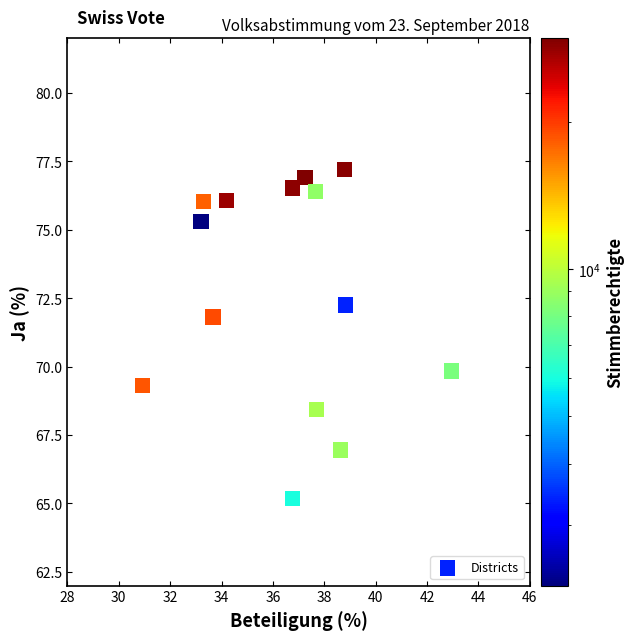

What is the range of X values (max minus min)?

12.0